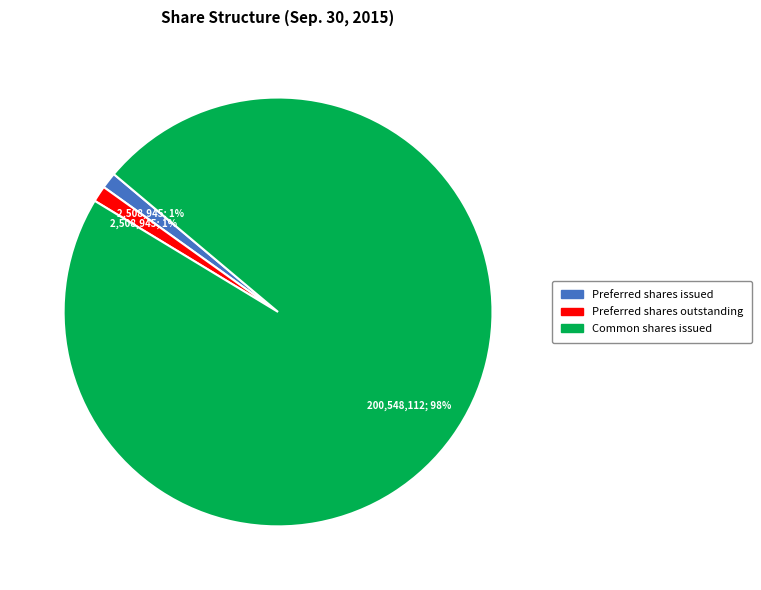

How many slices are in this pie chart?

3